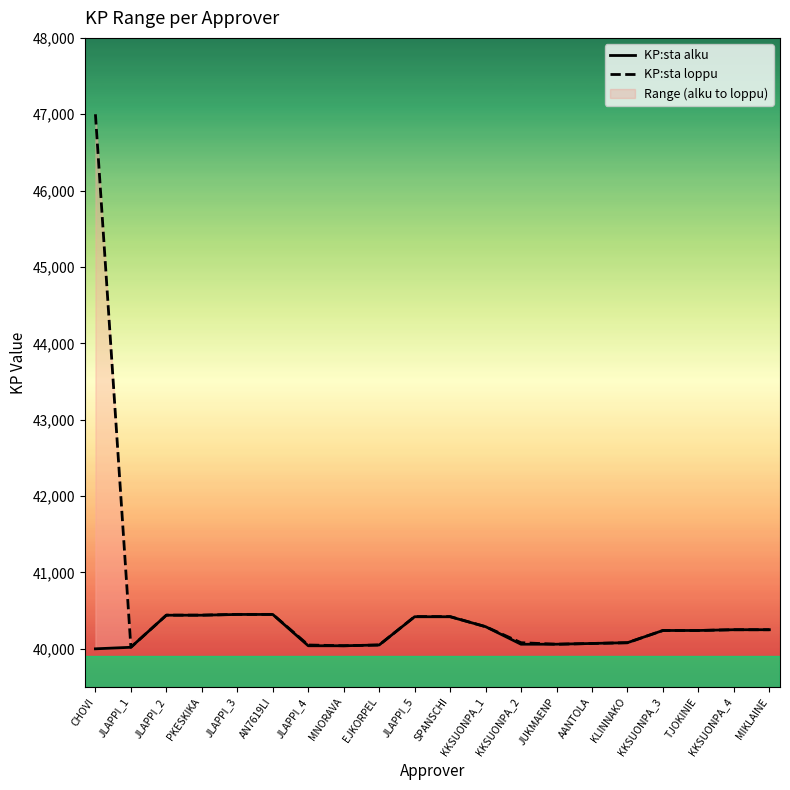

At which category does the chart reach its minimum across all series?

CHOVI